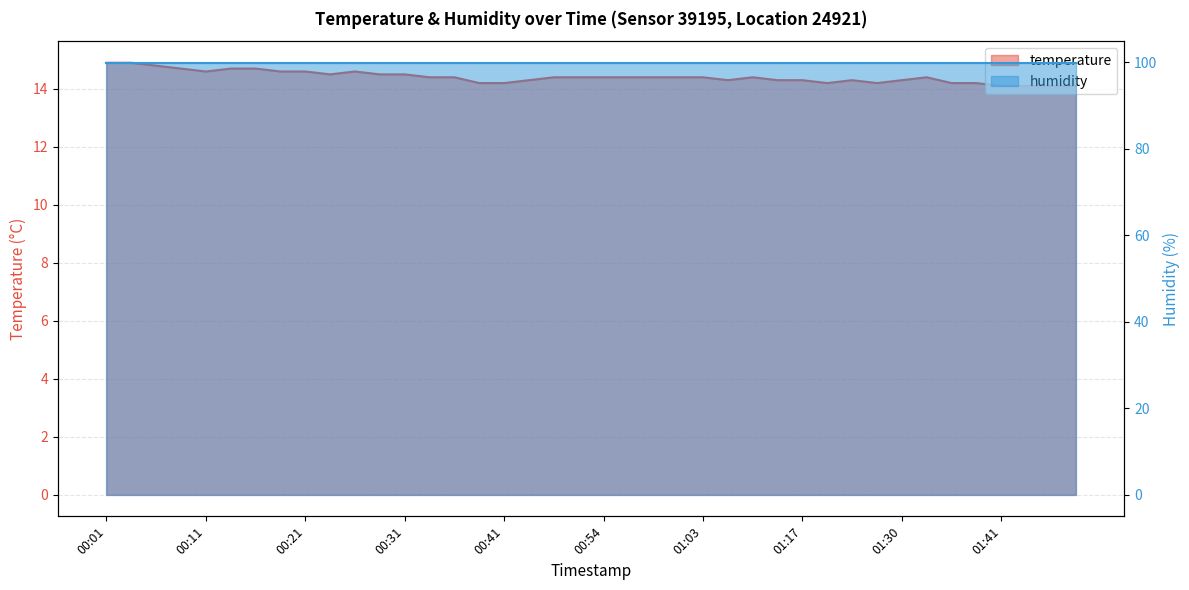

Reading left to right, what are all the values shown in this chart?

14.9	14.9	14.8	14.7	14.6	14.7	14.7	14.6	14.6	14.5	14.6	14.5	14.5	14.4	14.4	14.2	14.2	14.3	14.4	14.4	14.4	14.4	14.4	14.4	14.4	14.3	14.4	14.3	14.3	14.2	14.3	14.2	14.3	14.4	14.2	14.2	14.1	14.1	14.1	14.1